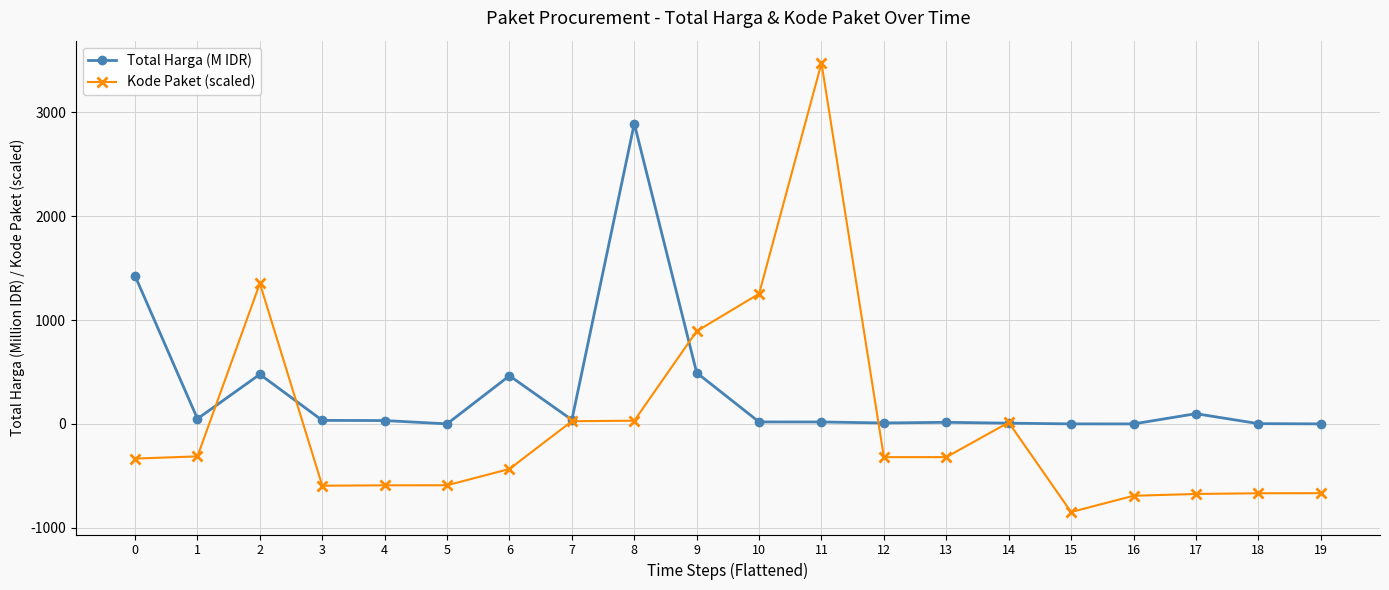

Is the value of Total Harga (M IDR) at 11 greater than the value of Kode Paket (scaled) at 3?

Yes